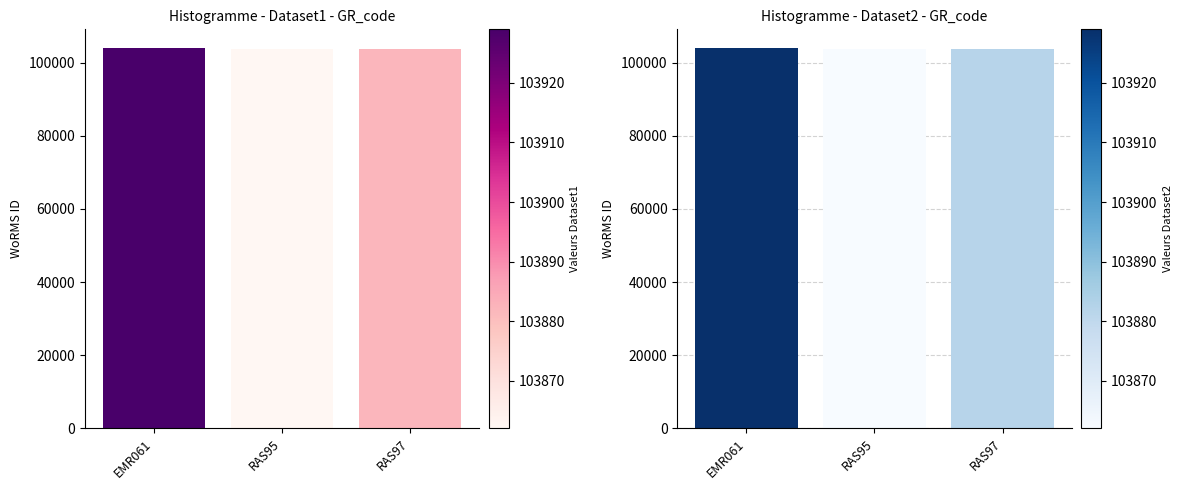

Where does the data first go above 103882?

EMR061